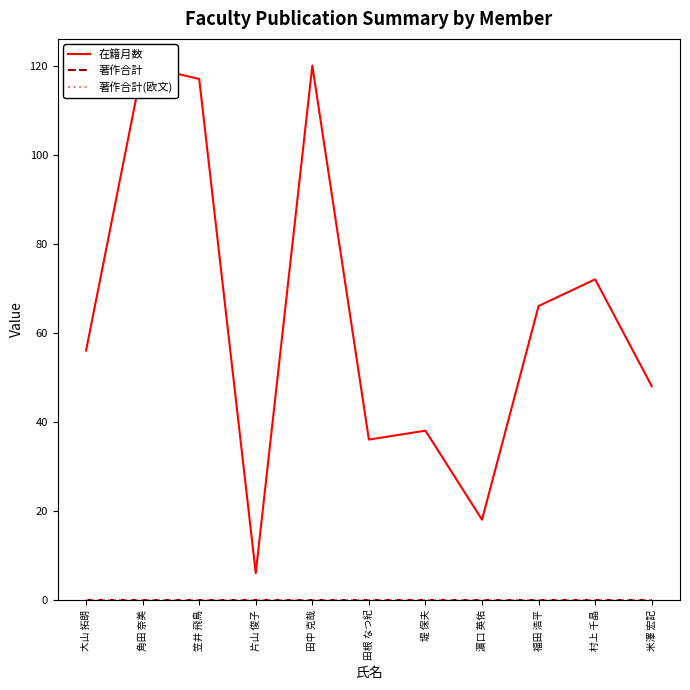

True or false: 著作合計 and 著作合計(欧文) cross at least once.

False